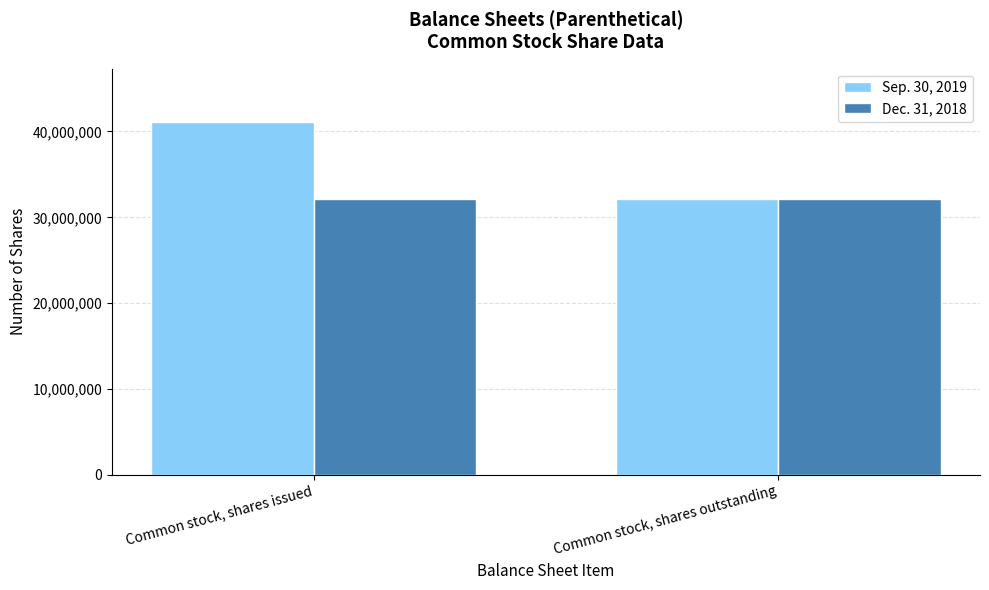

Reading left to right, transcribe all the data shown in this chart.

Sep. 30, 2019: Common stock, shares issued=41149781	Common stock, shares outstanding=32119227
Dec. 31, 2018: Common stock, shares issued=32119227	Common stock, shares outstanding=32119227